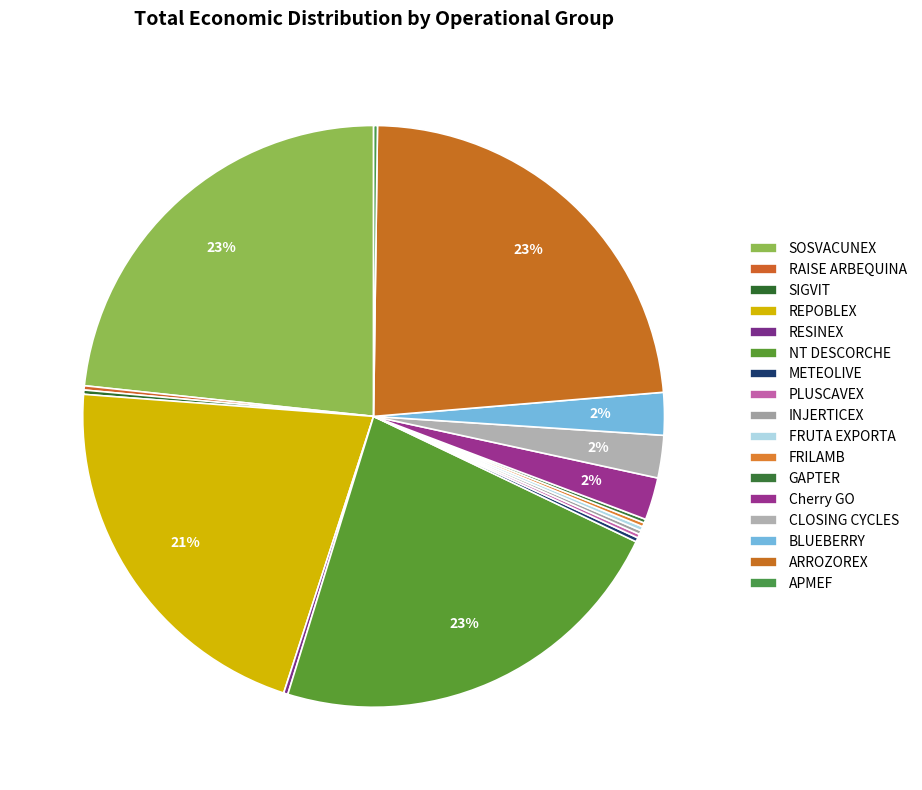

Does any single category account for the majority?

No